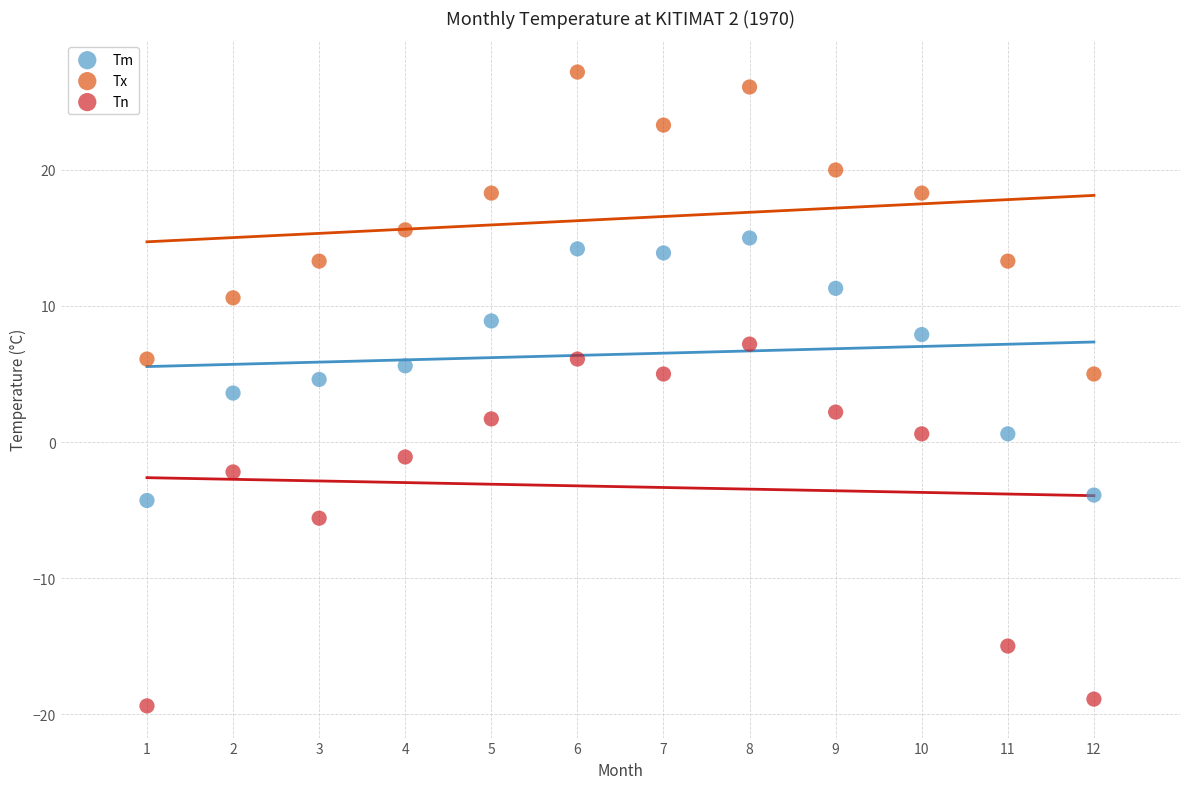

Which series reaches the maximum Y coordinate?

Tx